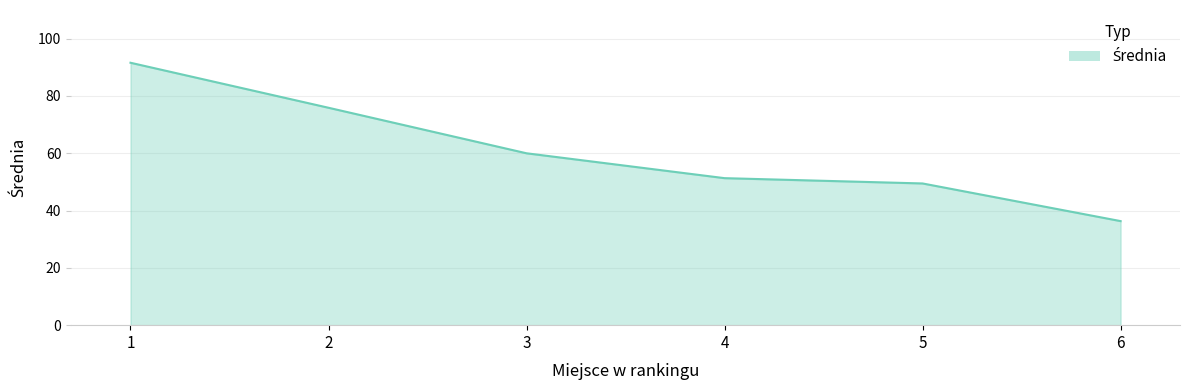

Reading left to right, what are all the values shown in this chart?

1=91.6	2=75.9	3=60.0	4=51.3	5=49.5	6=36.3